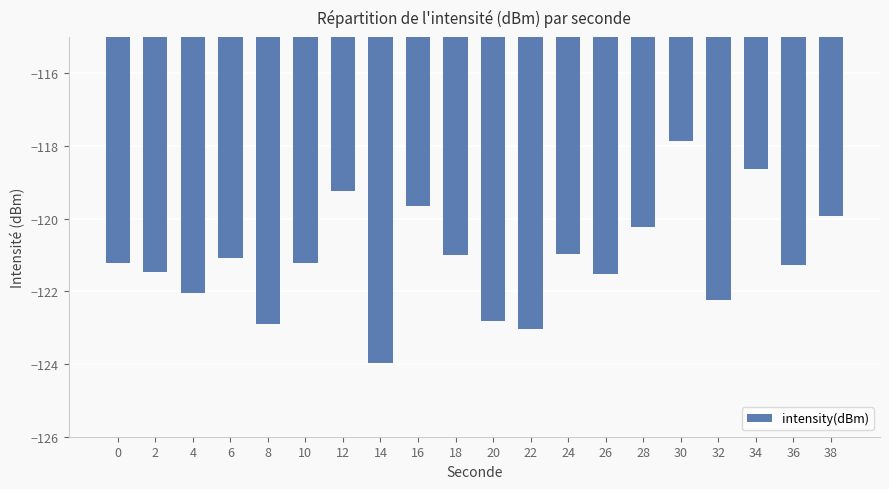

Where is the data nearest to the value -120?

38